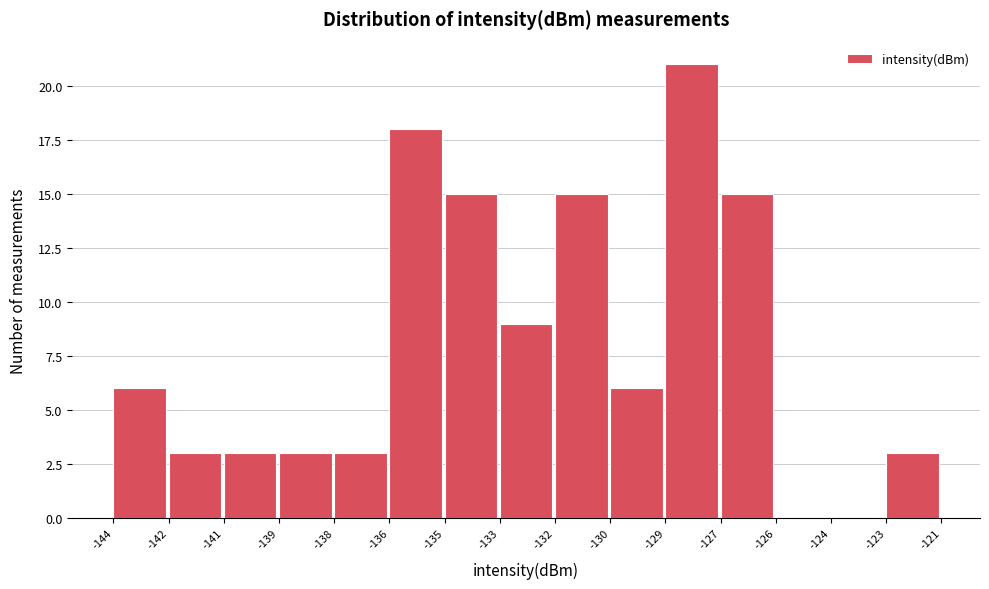

Reading left to right, extract all data points from this chart.

-144=6	-142=3	-141=3	-139=3	-138=3	-136=18	-135=15	-133=9	-132=15	-130=6	-129=21	-127=15	-126=0	-124=0	-123=3